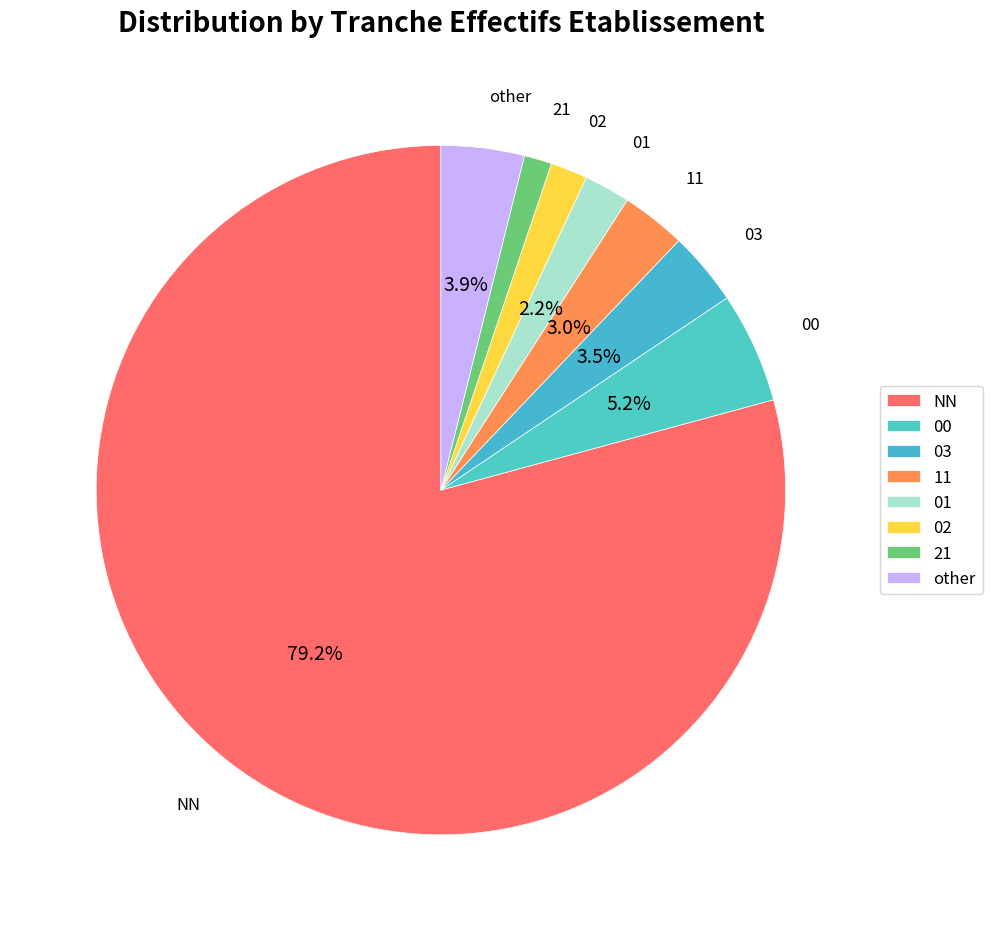

To the nearest percent, what is the combined percentage of 02 and NN?

81%